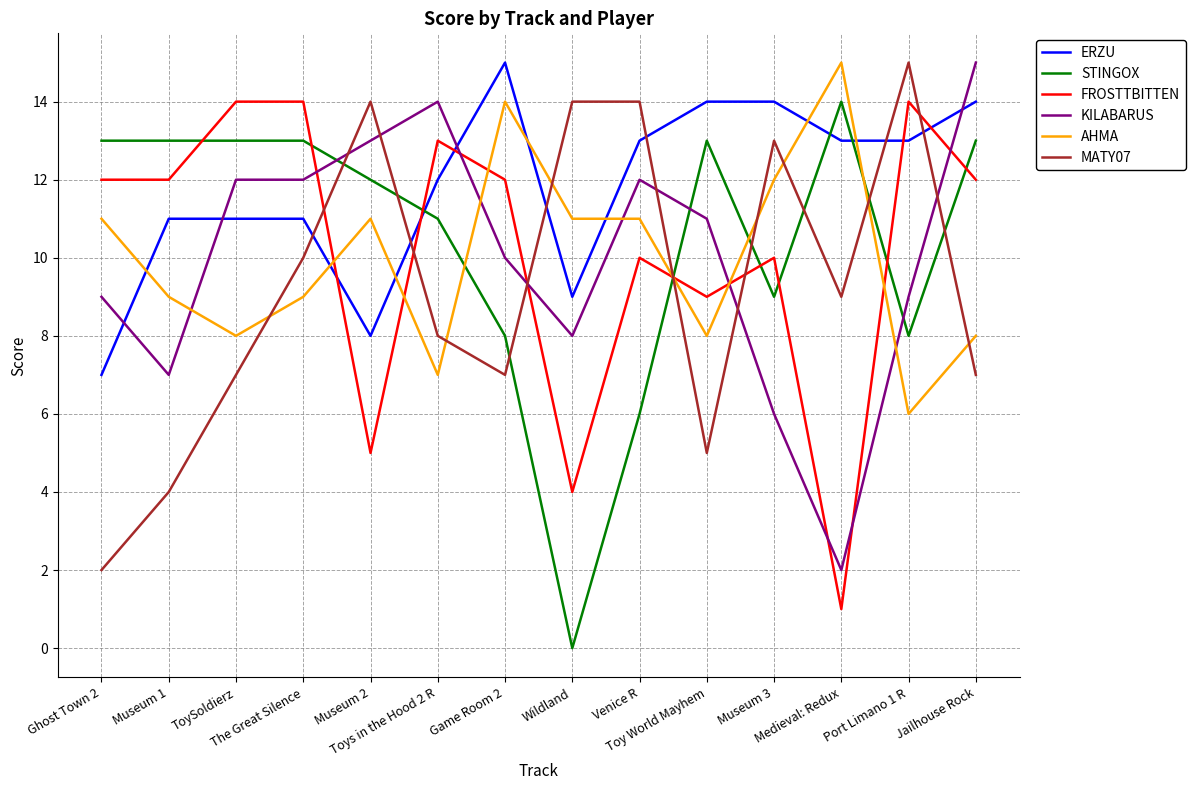

What are all the series names shown in the legend?

ERZU, STINGOX, FROSTTBITTEN, KILABARUS, AHMA, MATY07